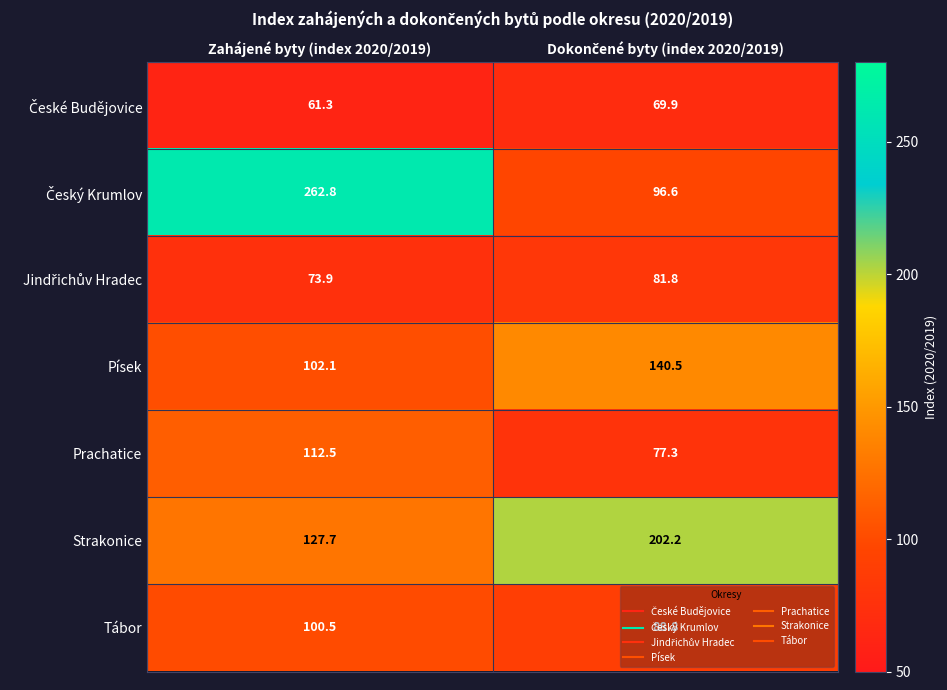

At which label does Prachatice first exceed 112?

Zahájené byty (index 2020/2019)